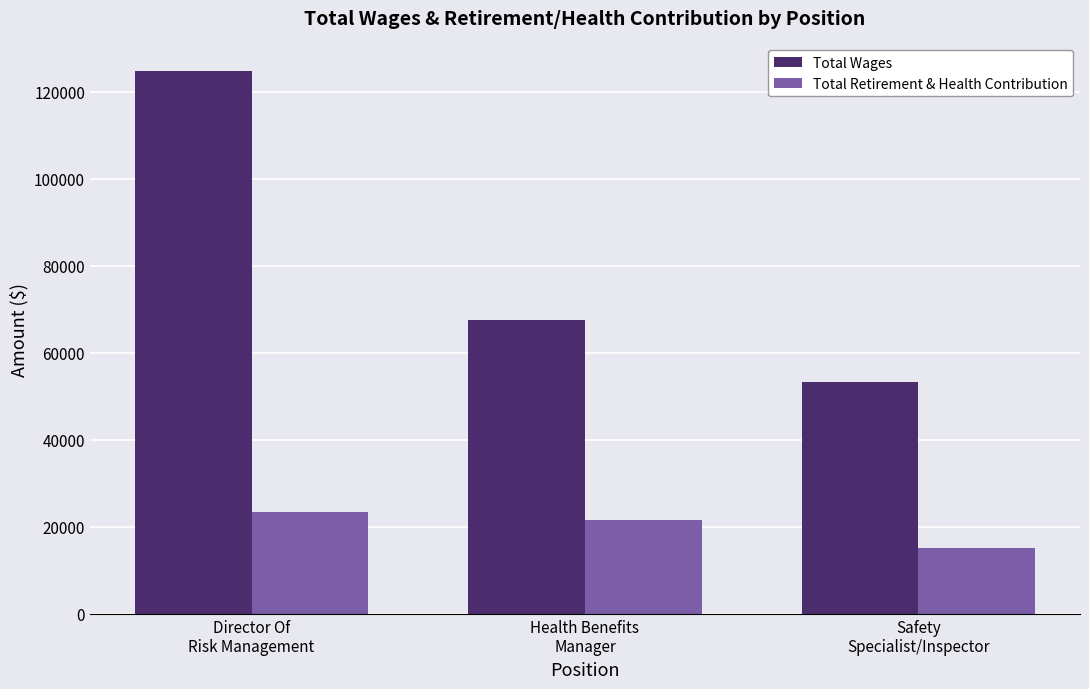

Rank the categories by Total Retirement & Health Contribution value from highest to lowest.

Director Of
Risk Management, Health Benefits
Manager, Safety
Specialist/Inspector